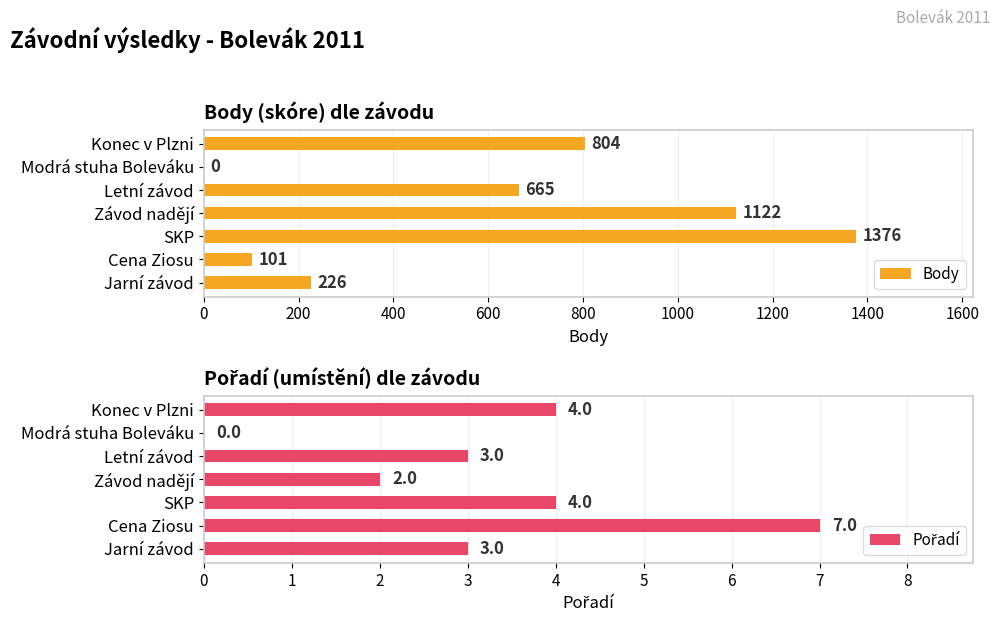

What is the sum of the Body values at Letní závod and Konec v Plzni?

1469